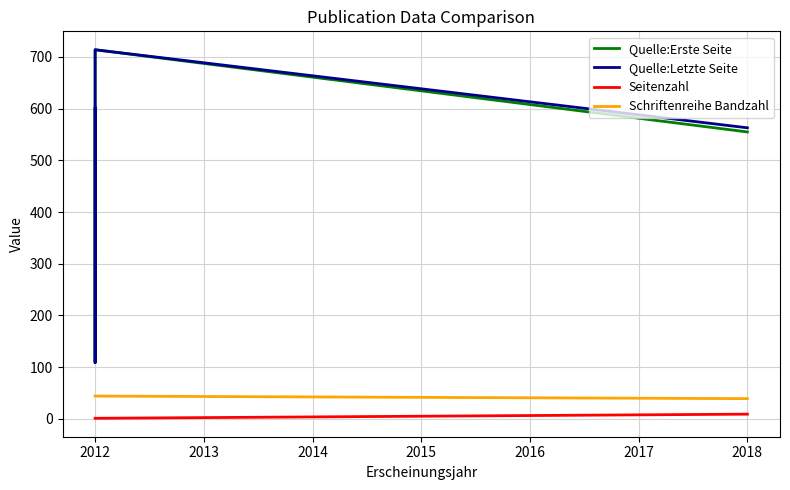

What is the value of the Quelle:Erste Seite point at the 4th from the left?

555